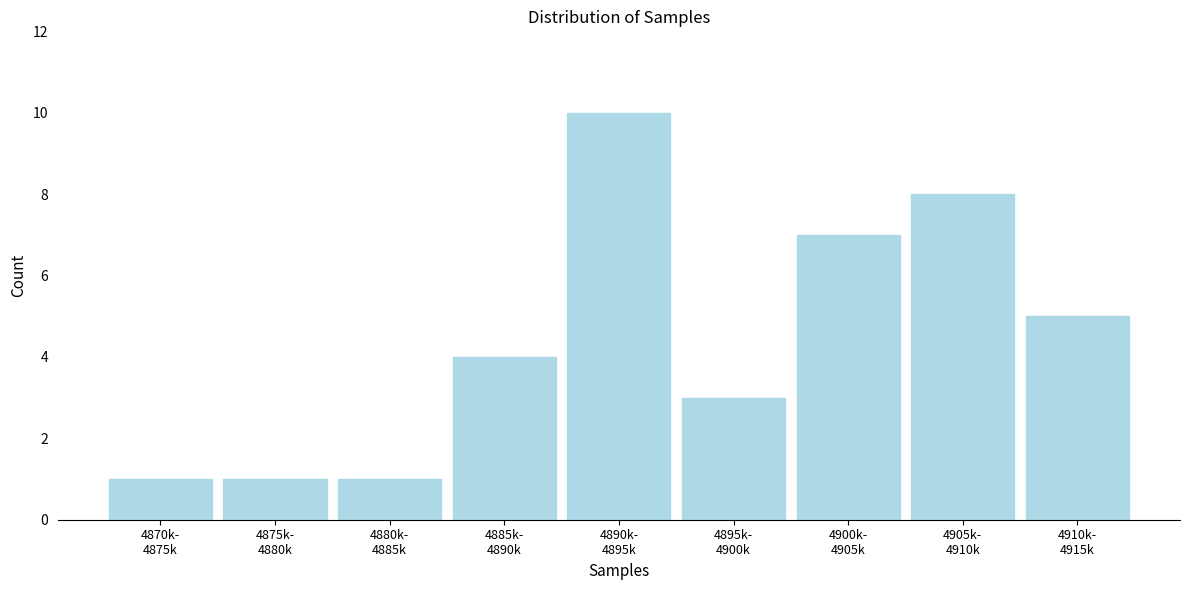

Reading left to right, what are all the values shown in this chart?

1	1	1	4	10	3	7	8	5